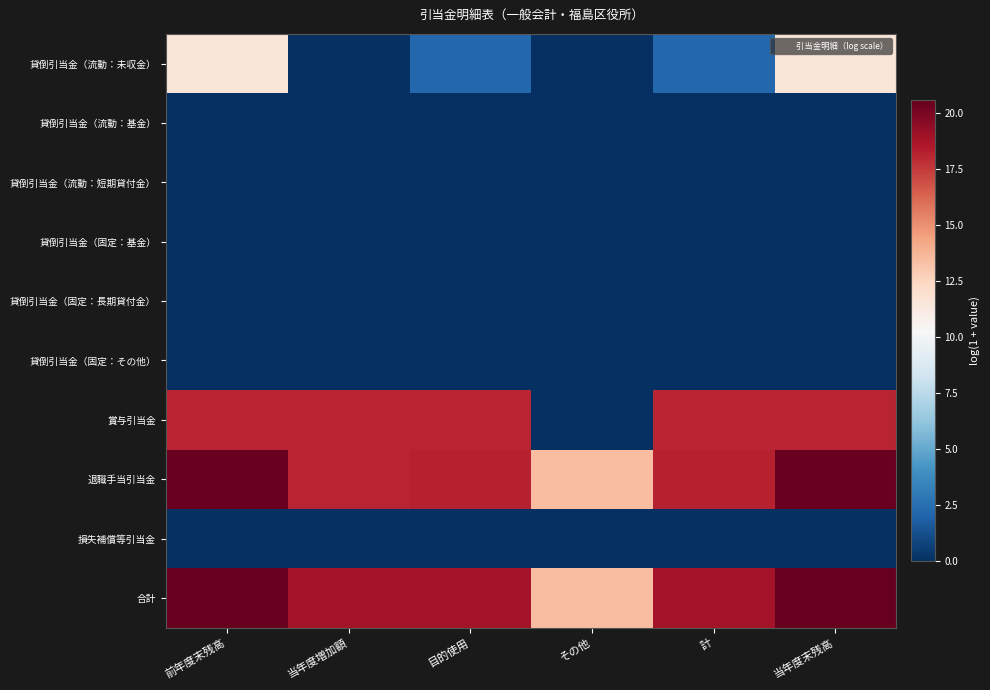

Which label corresponds to the smallest value in the chart?

当年度増加額